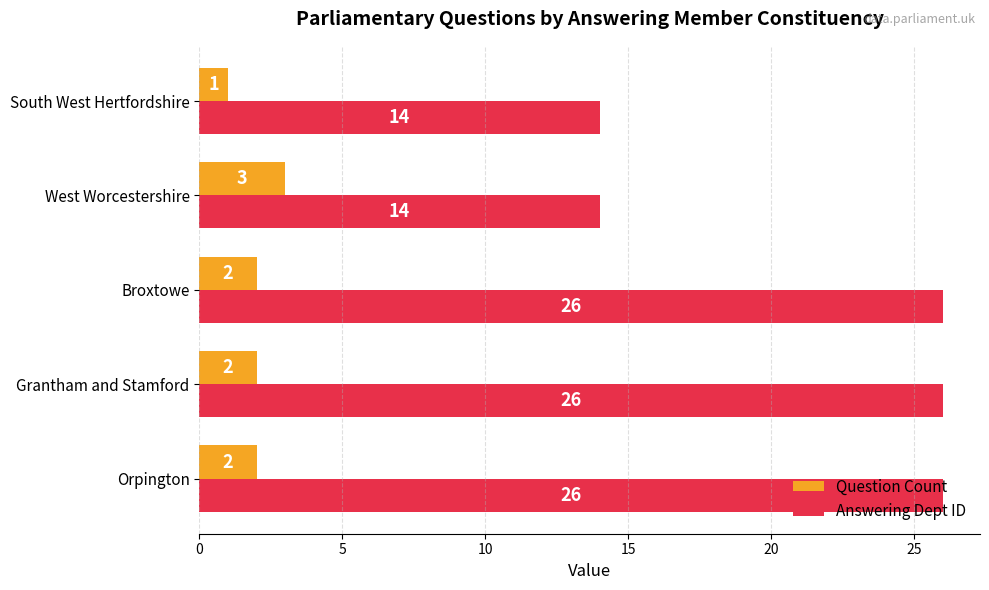

Which series has the largest total across all categories?

Answering Dept ID